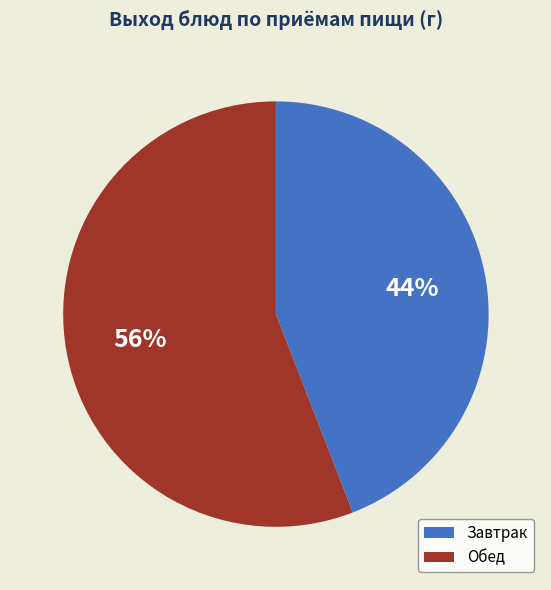

Which slice is the largest?

Обед